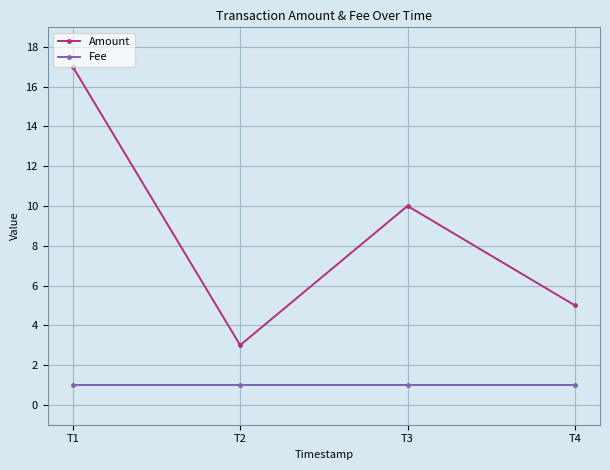

What is the lowest value of the Amount series?

3